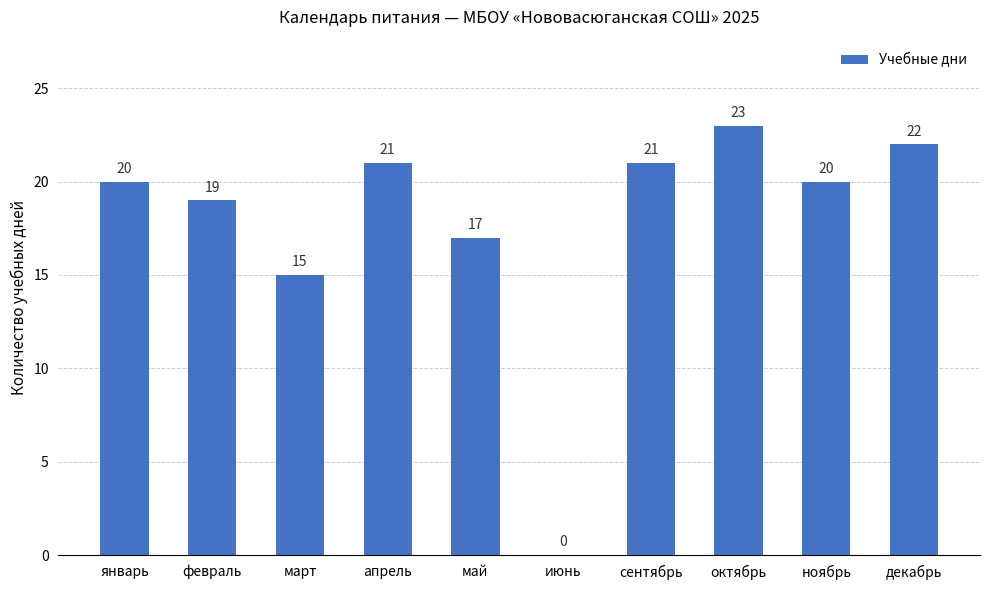

What is the maximum value shown in the chart?

23